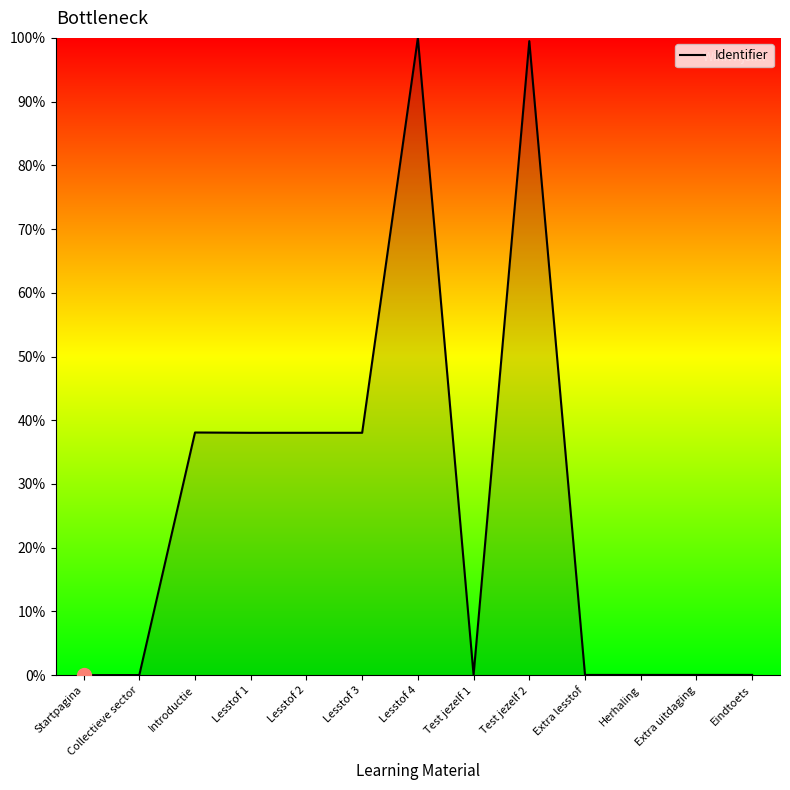

What is the difference between the maximum and minimum values?

100.0